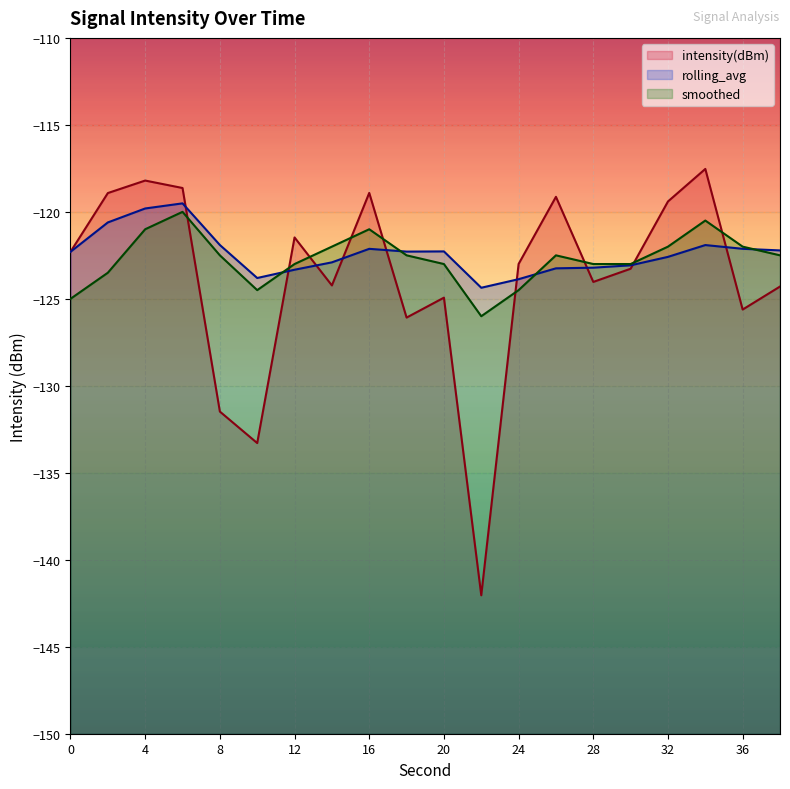

How many intersections are there between intensity(dBm) and smoothed?

9